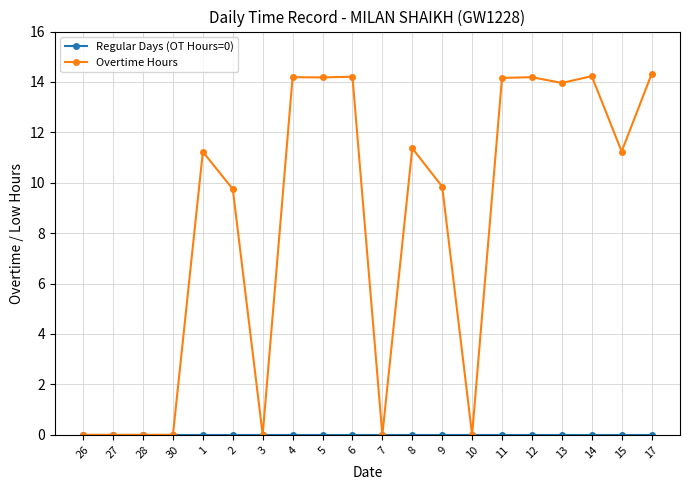

Between 4 and 15, which series saw the biggest shift?

Overtime Hours